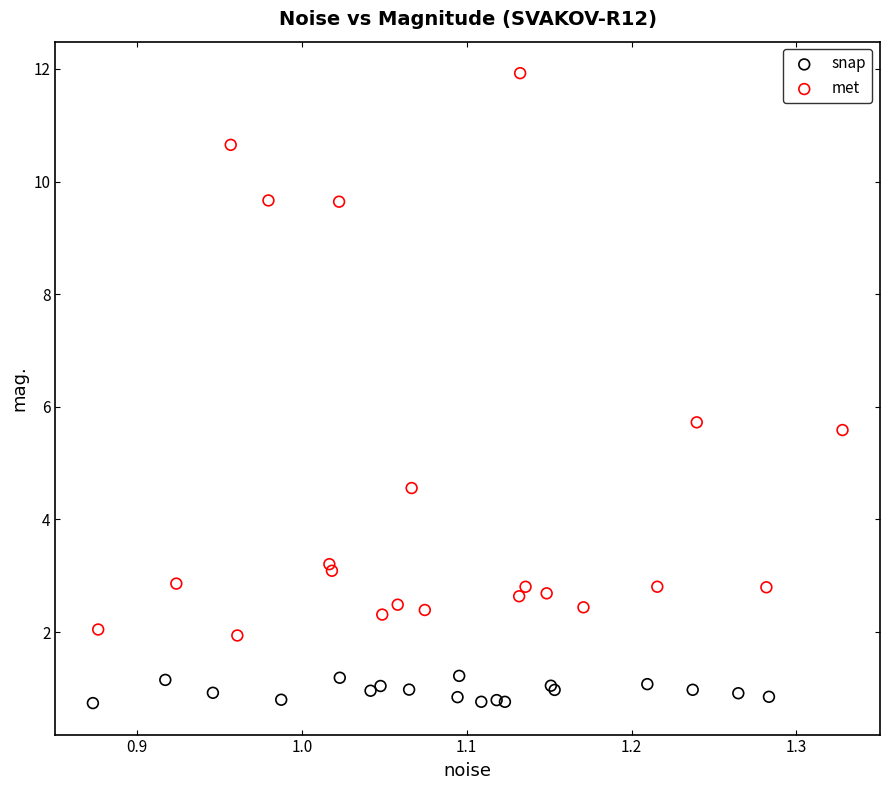

Which series has the widest spread of Y values?

met